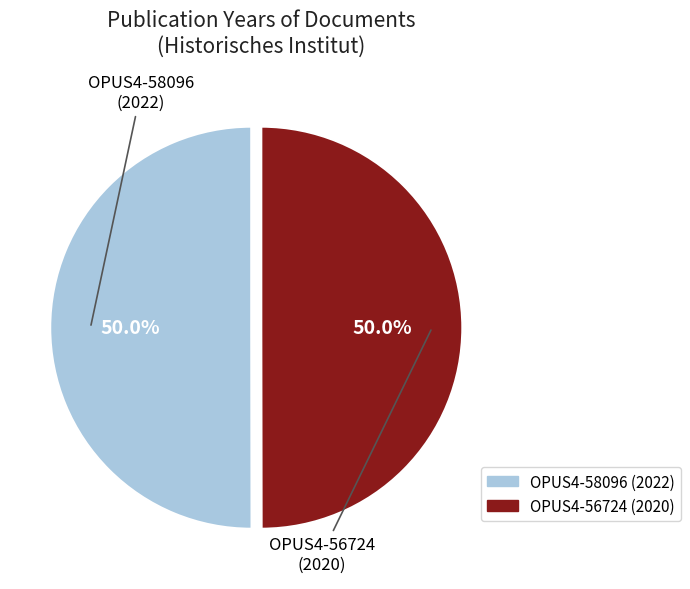

Count the number of slices in the pie.

2